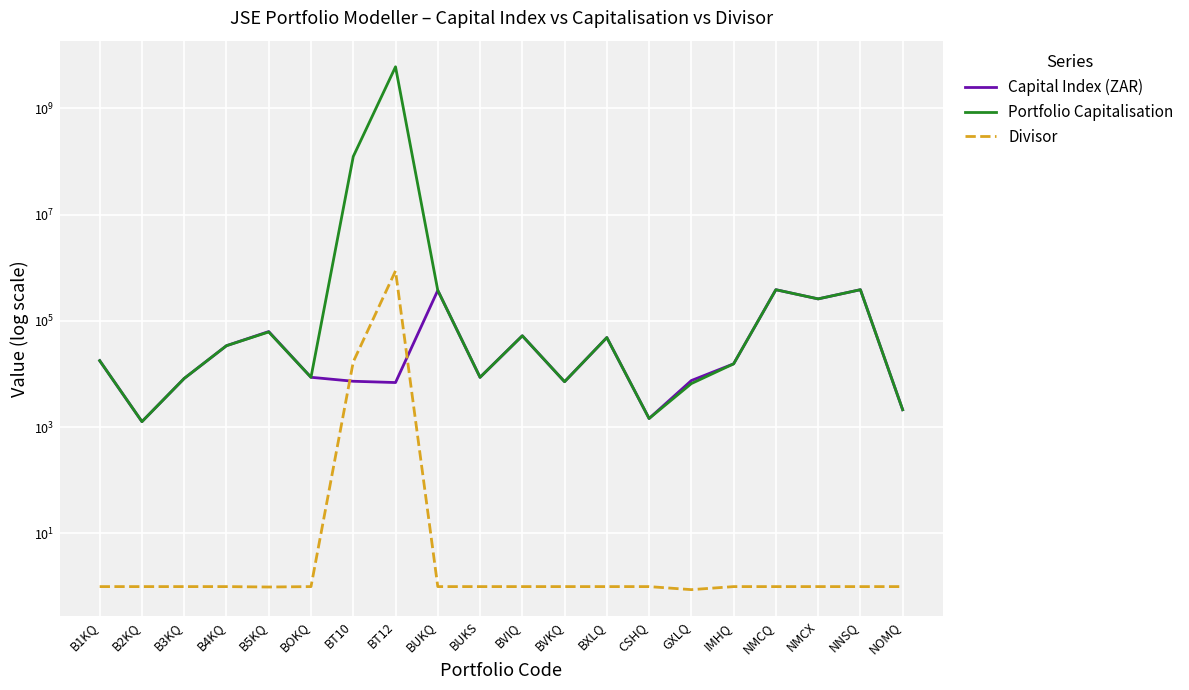

Where do Divisor and Capital Index (ZAR) first cross each other?

BOKQ and BT10